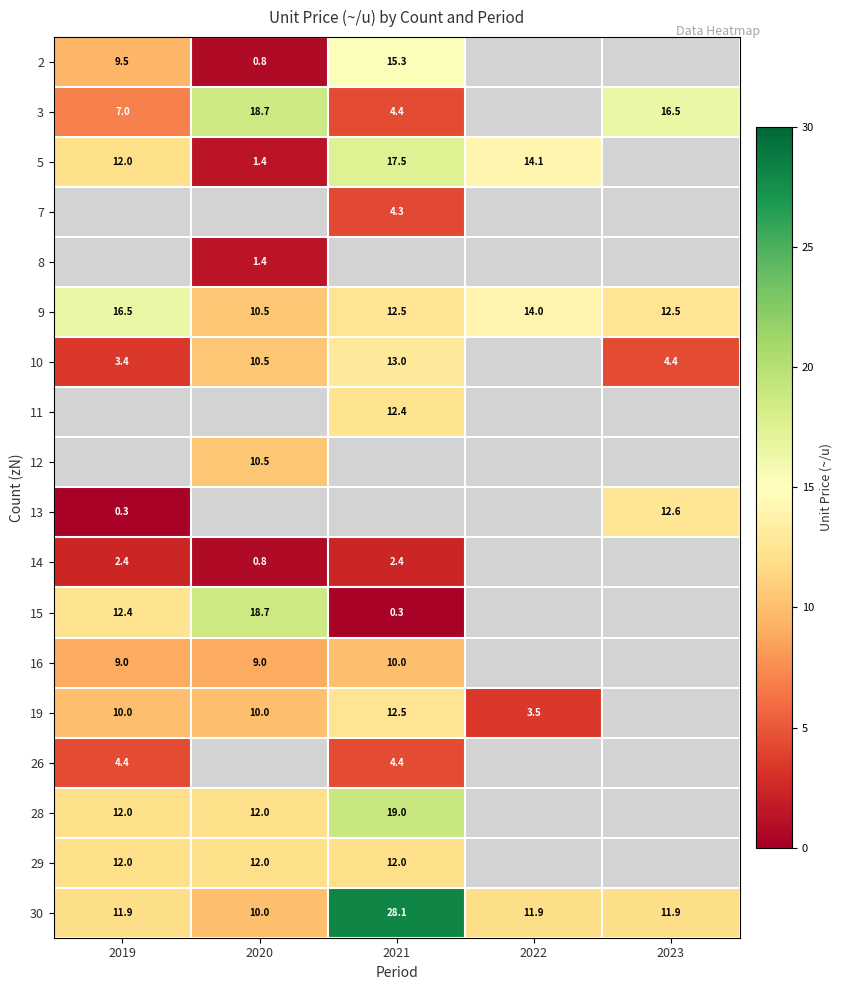

The value of 15 at 2020 is 30.6. True or false?

False